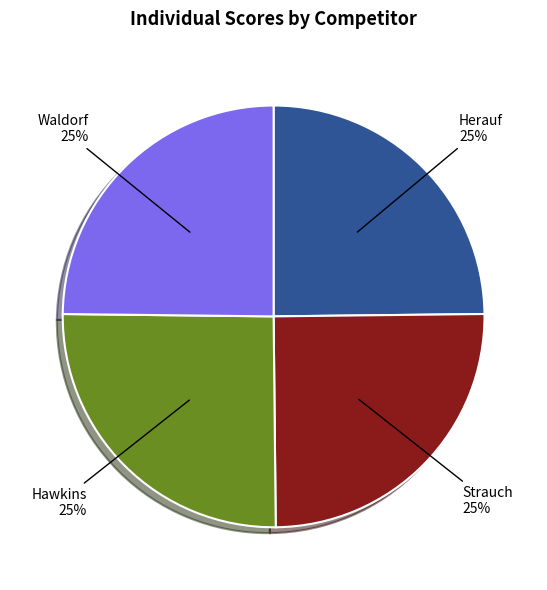

To the nearest percent, what is the average slice percentage?

25%